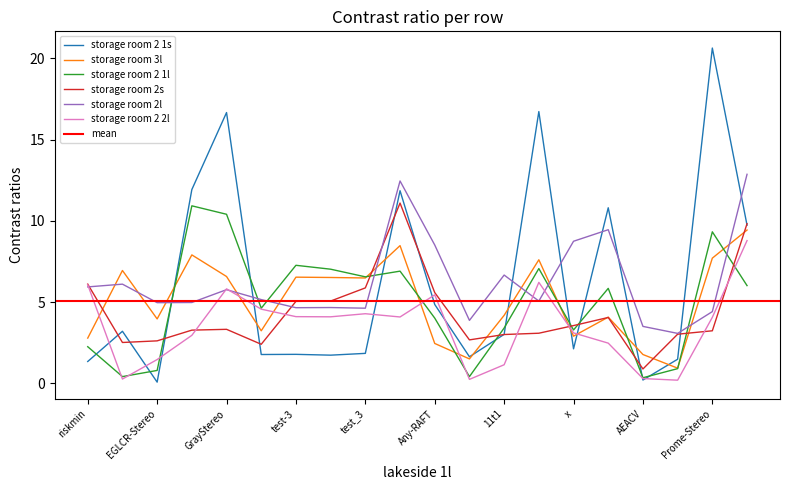

Which series changed the most between PSM-AAD and x?

storage room 2 1s